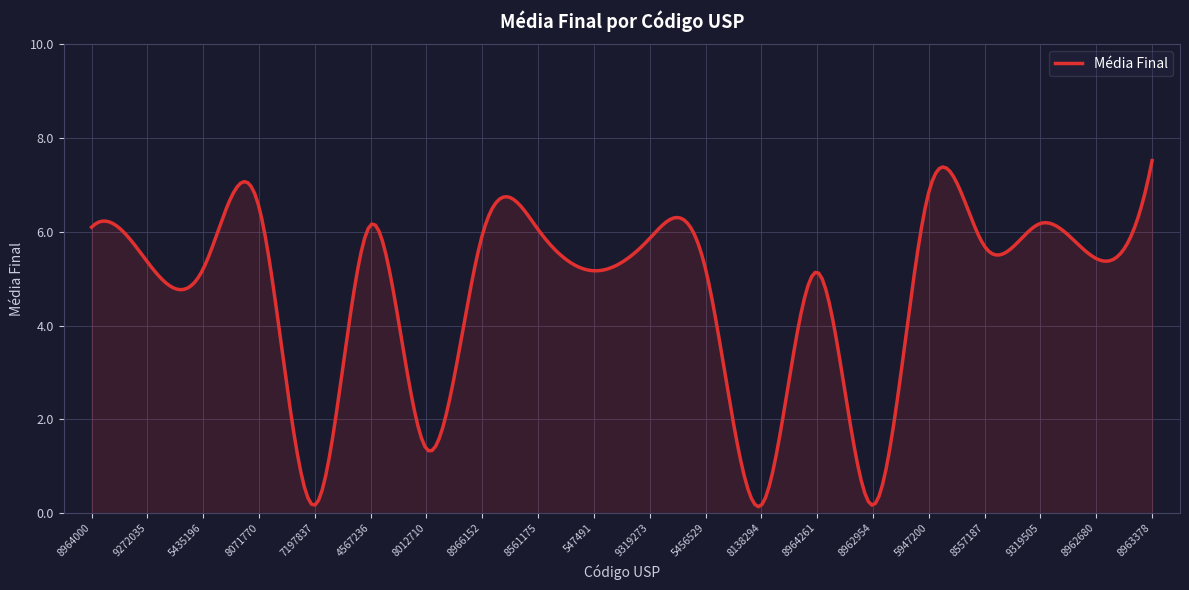

What is the maximum value shown in the chart?

7.5